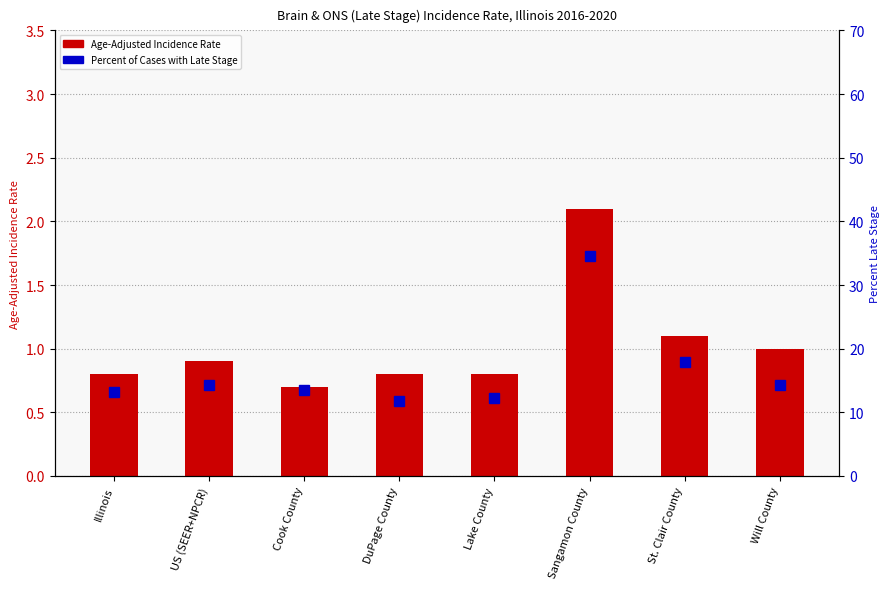

What is the label of the 8th bar from the right?

Illinois